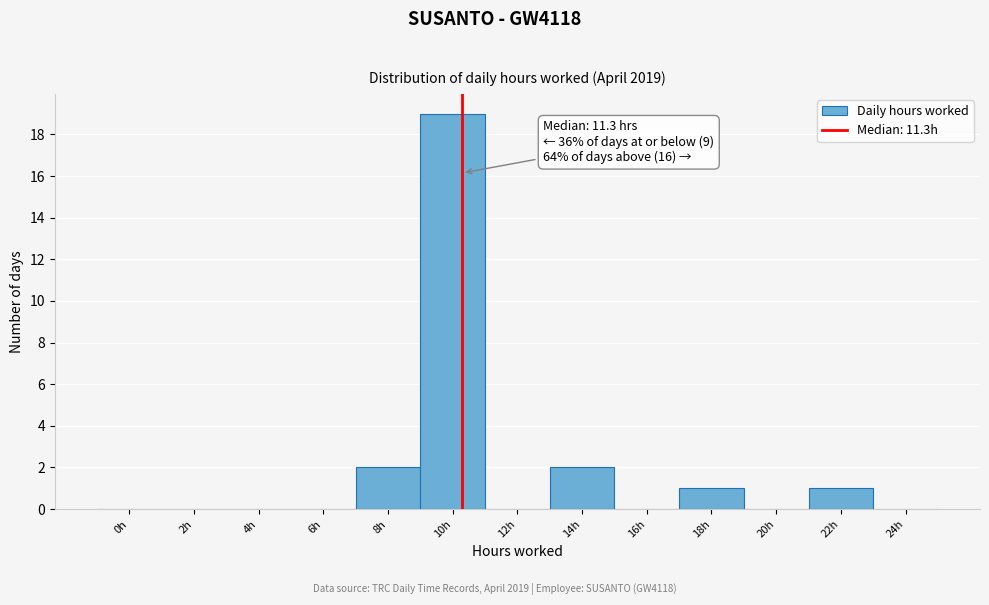

Reading left to right, what are all the values shown in this chart?

0h=0	2h=0	4h=0	6h=0	8h=2	10h=19	12h=0	14h=2	16h=0	18h=1	20h=0	22h=1	24h=0